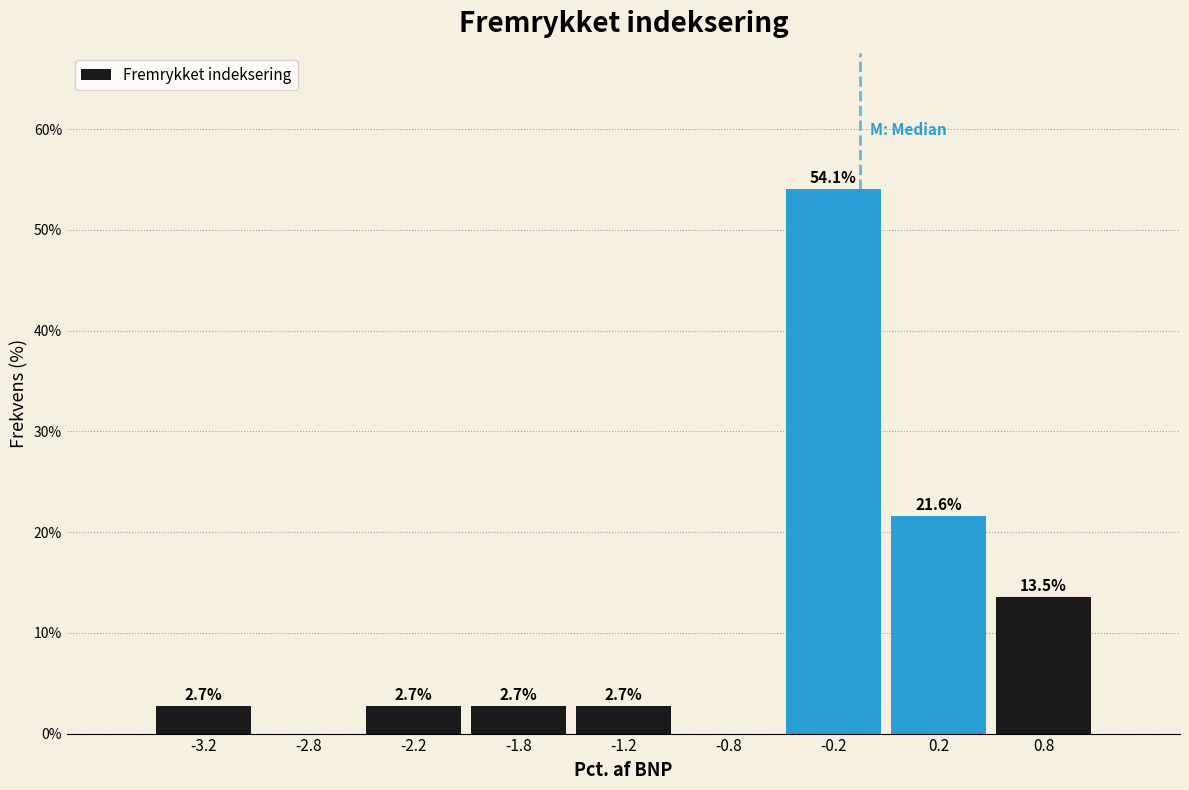

Over which range of the x-axis is the bar tallest?

-0.5 to 0.0